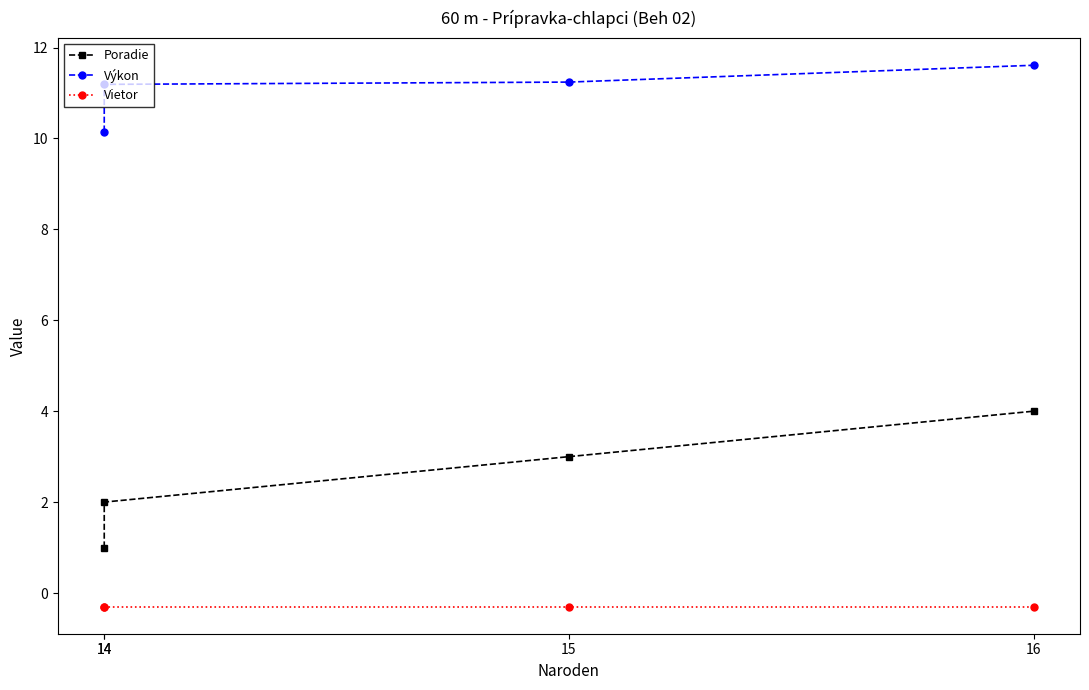

Reading right to left, extract all data points from this chart.

Poradie: 4.0	3.0	2.0	1.0
Výkon: 11.6	11.2	11.2	10.2
Vietor: -0.3	-0.3	-0.3	-0.3